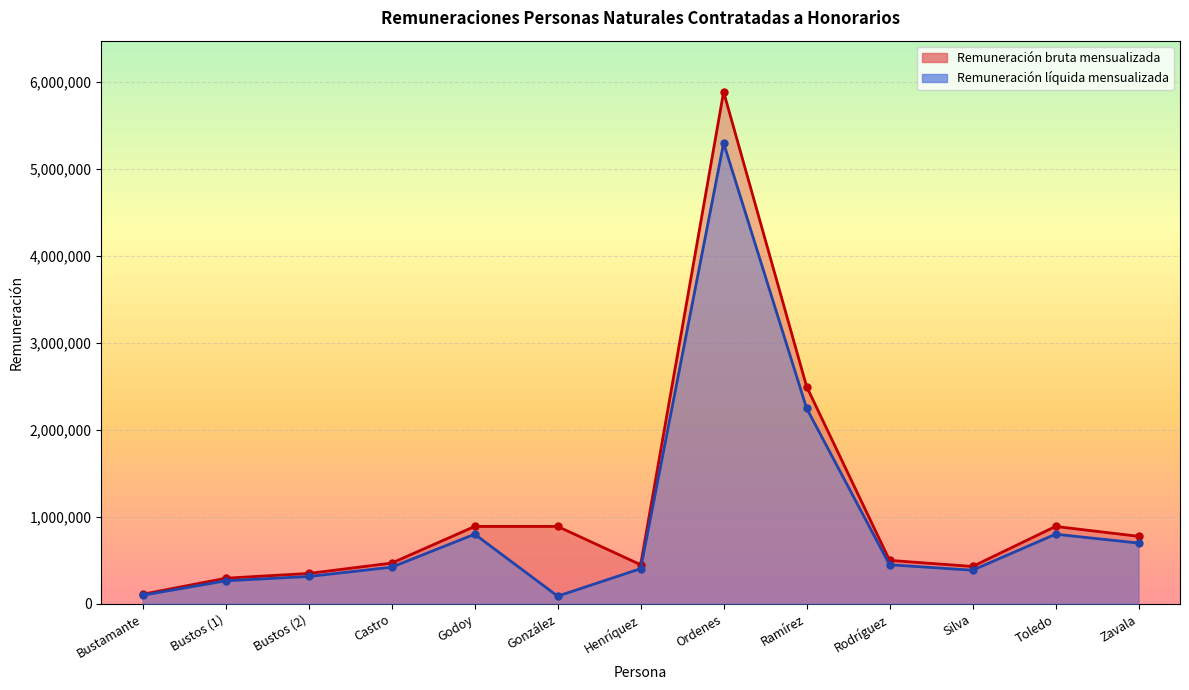

How many distinct data groups are displayed?

2